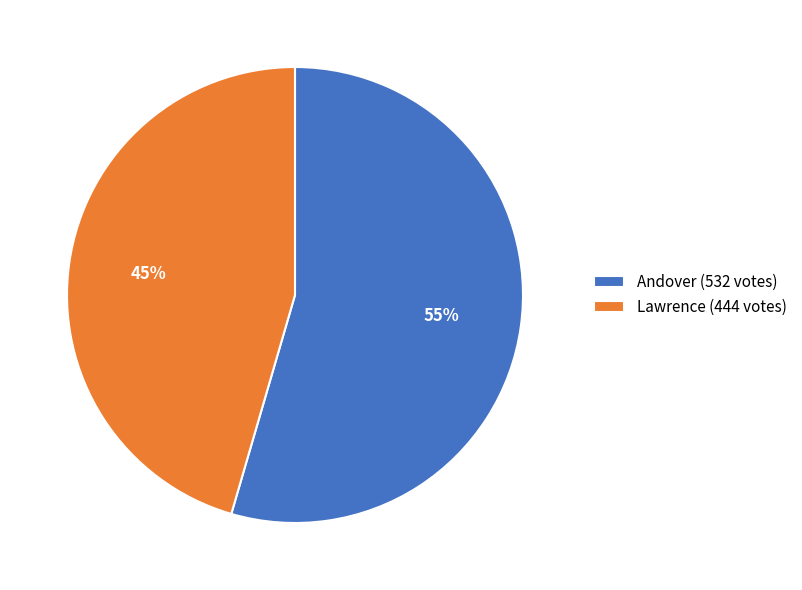

The Lawrence slice represents 45% of the pie. True or false?

True